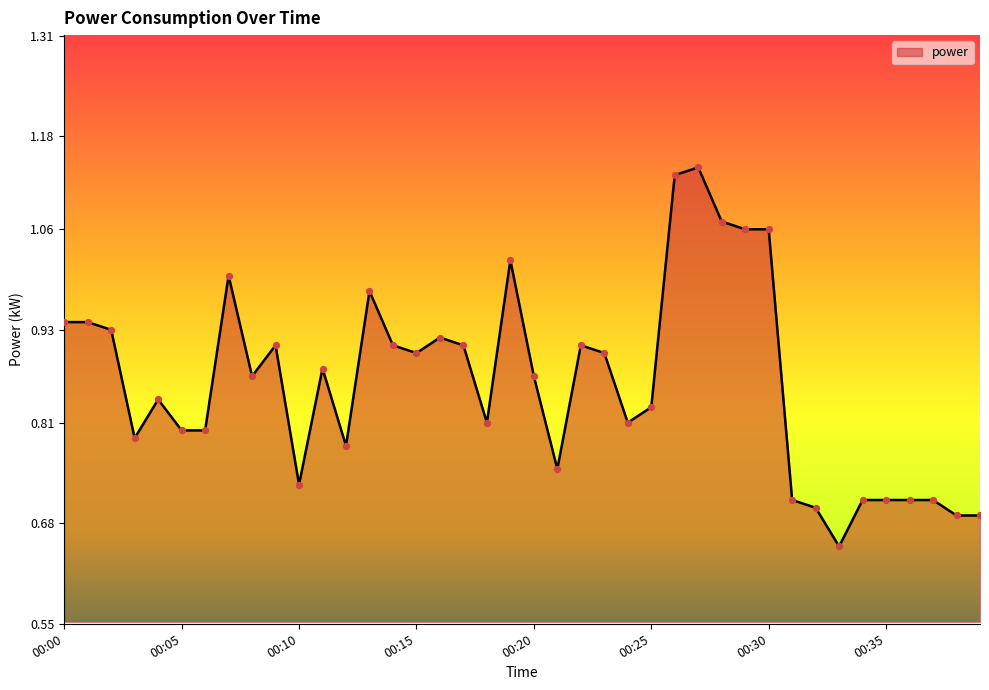

What is the difference between the maximum and minimum values?

0.5